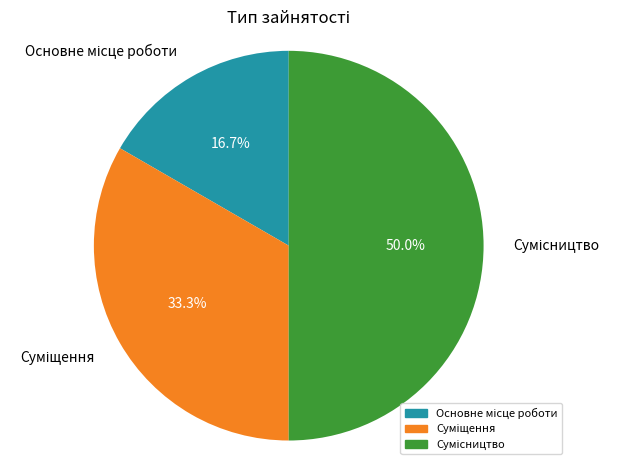

How many slices are in this pie chart?

3